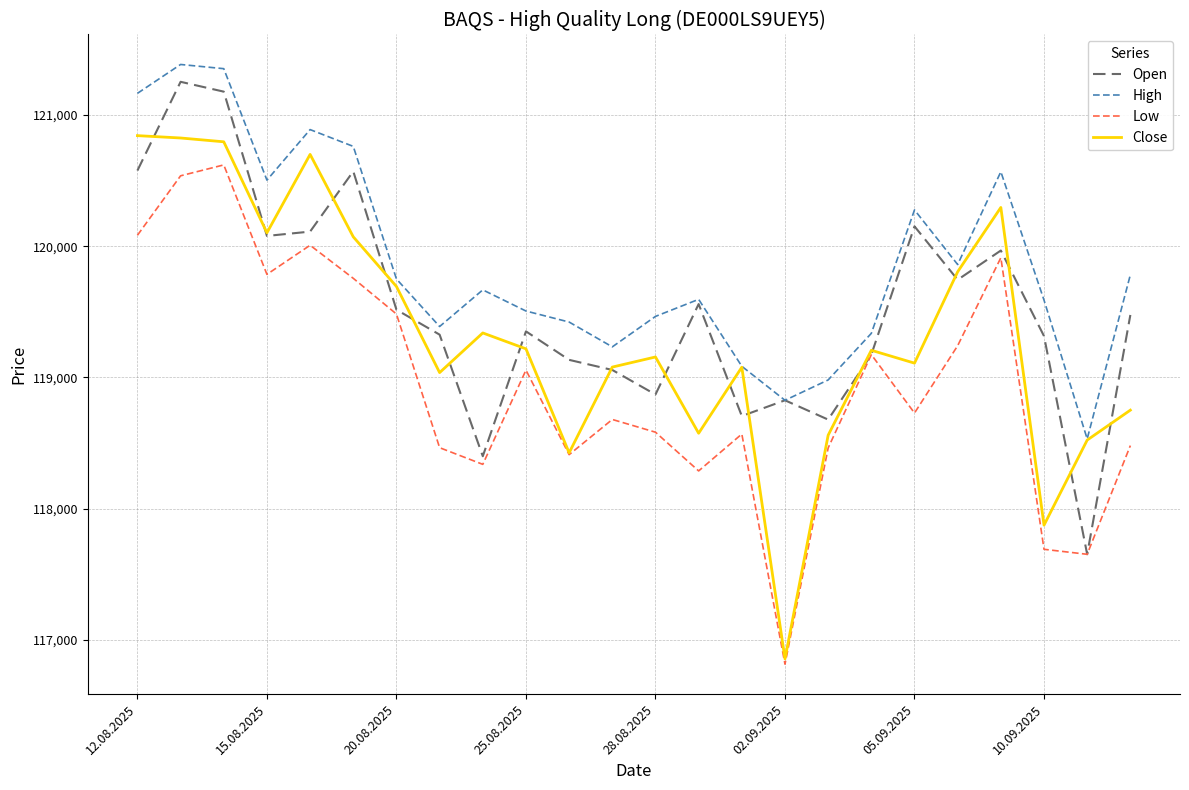

Rank the series by their average value, from lowest to highest.

Low, Close, Open, High